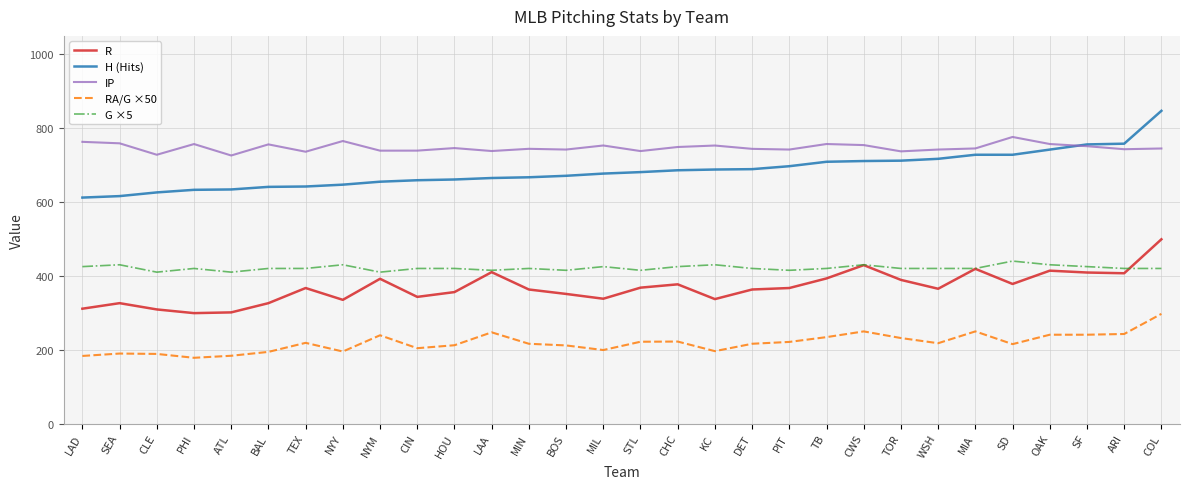

At which category is the sum across all series the highest?

COL